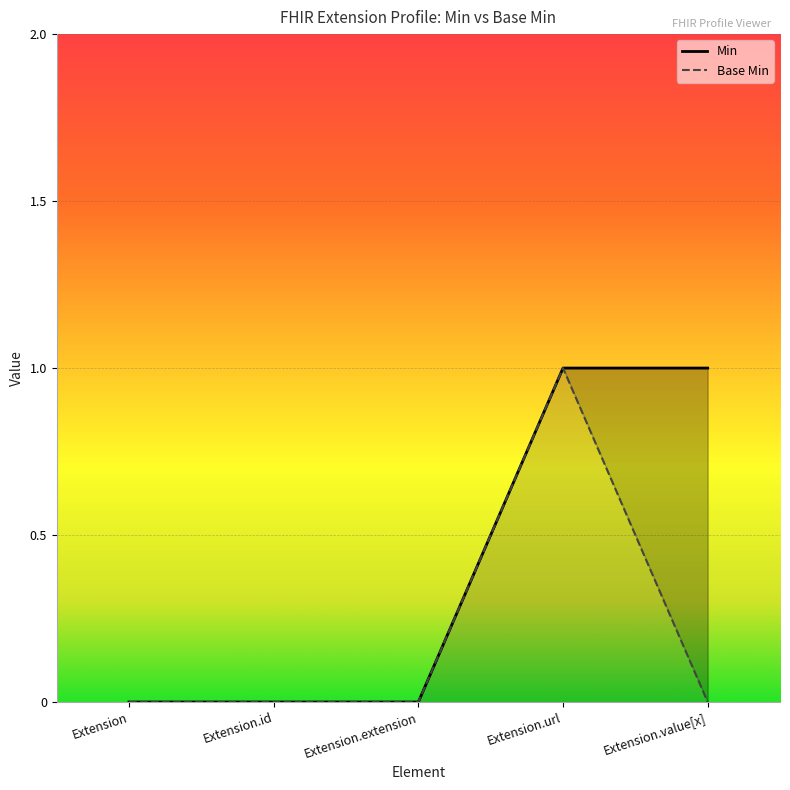

What value does the Min series have at Extension.value[x]?

1